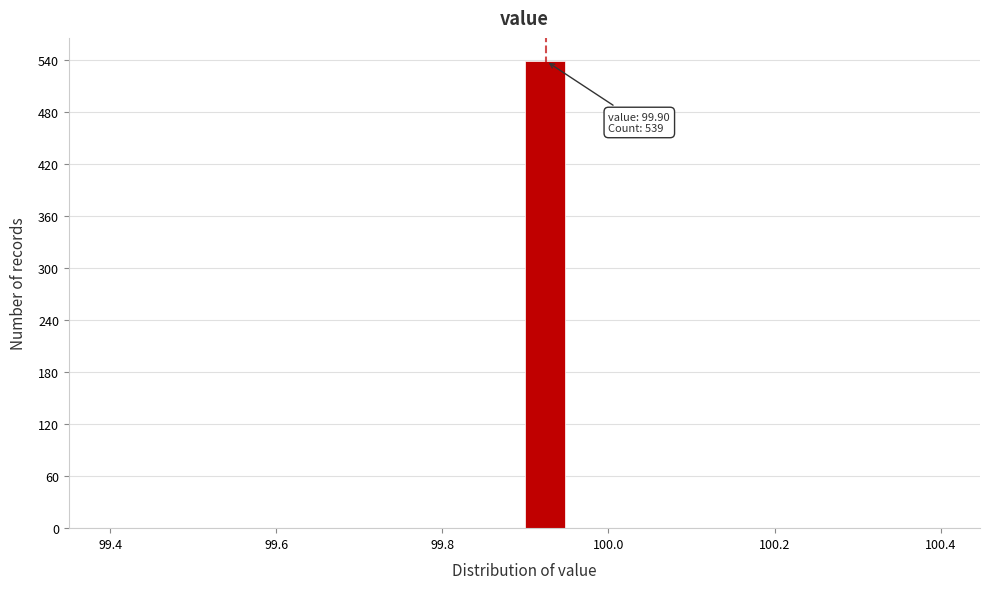

Around what value on the x-axis is the tallest bar? Give the approximate position of its centre, as read against the axis.

99.92